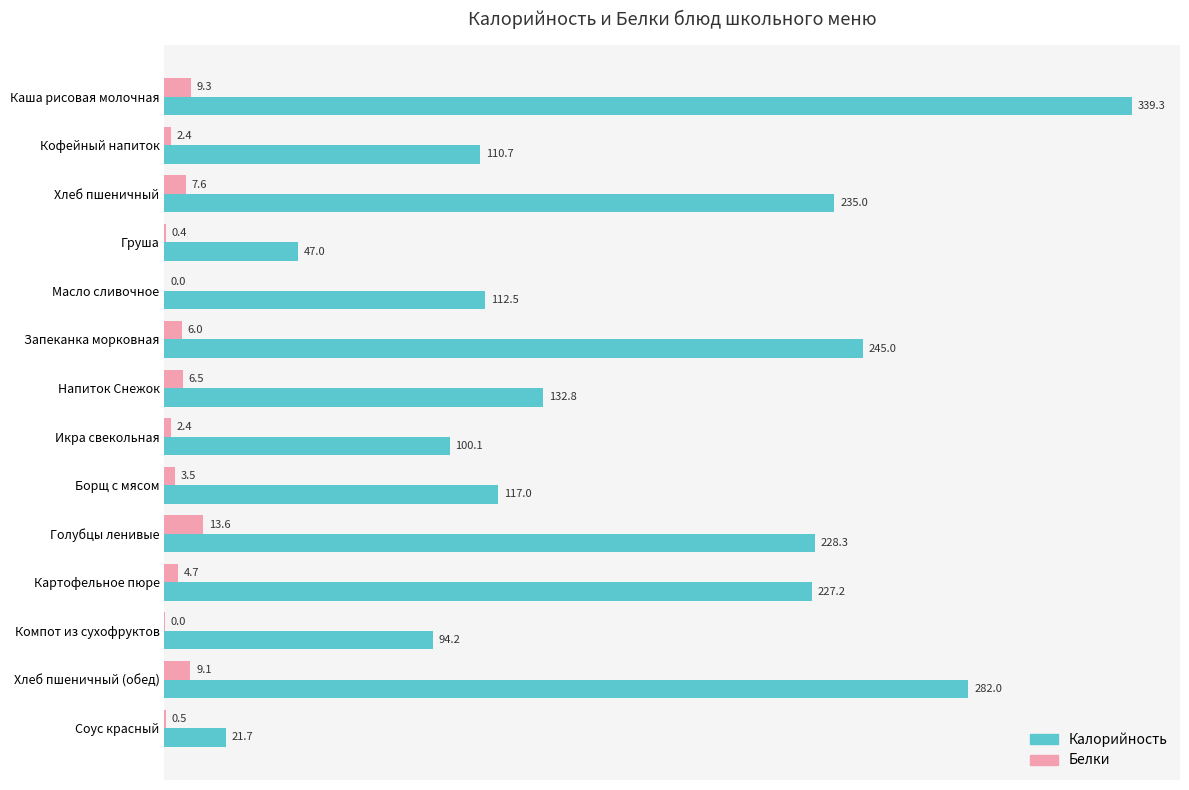

What is the greatest value displayed?

339.3